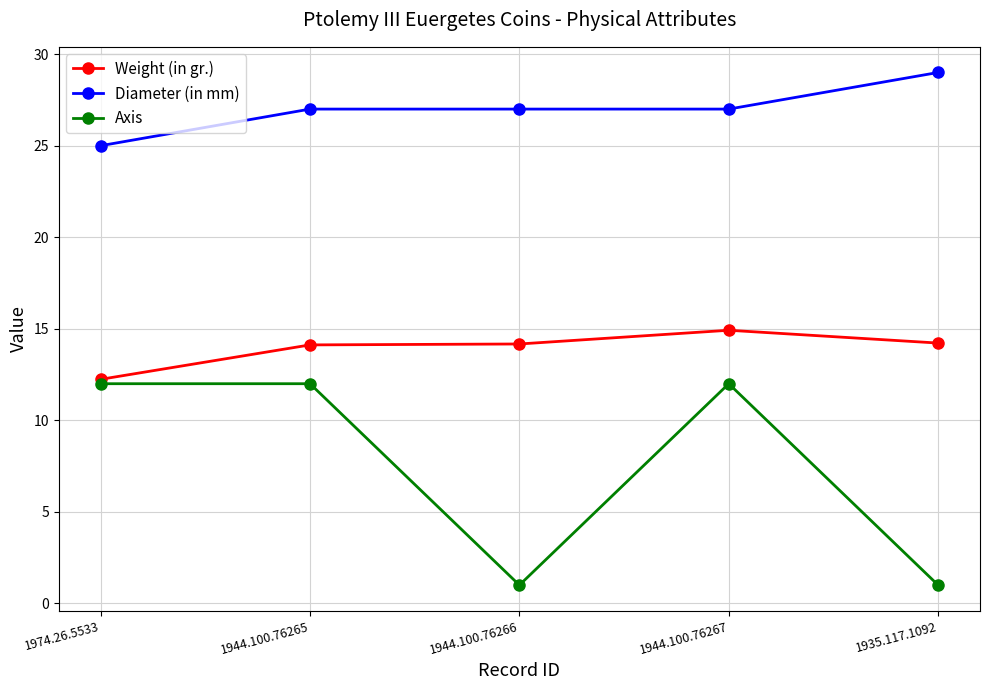

The Weight (in gr.) series shows 19.1 at 1944.100.76266. True or false?

False